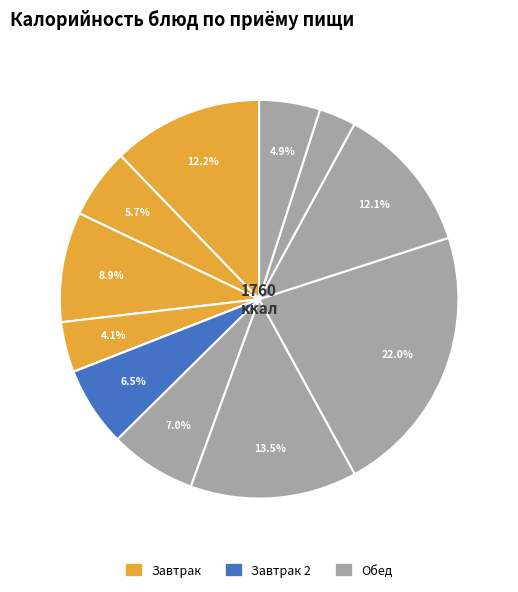

Is there a majority slice in this chart?

No